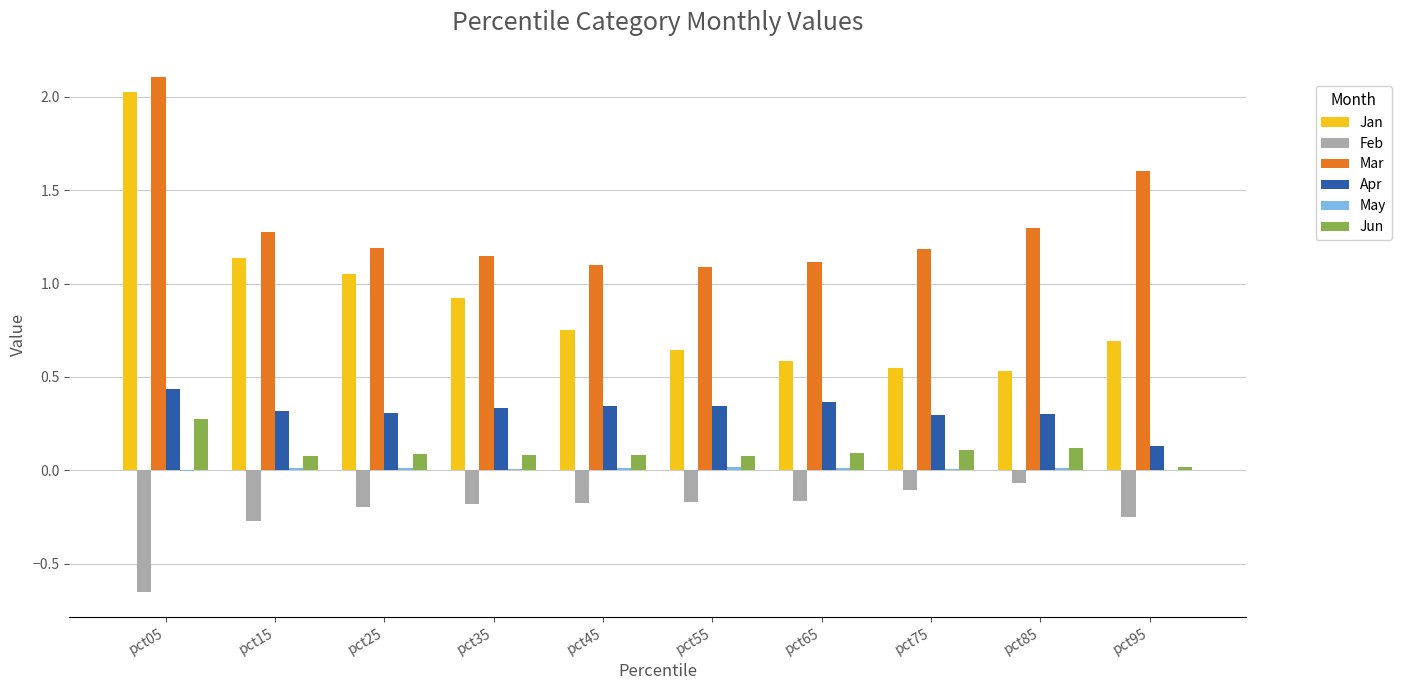

Is the value of Apr at pct15 greater than the value of Jan at pct45?

No